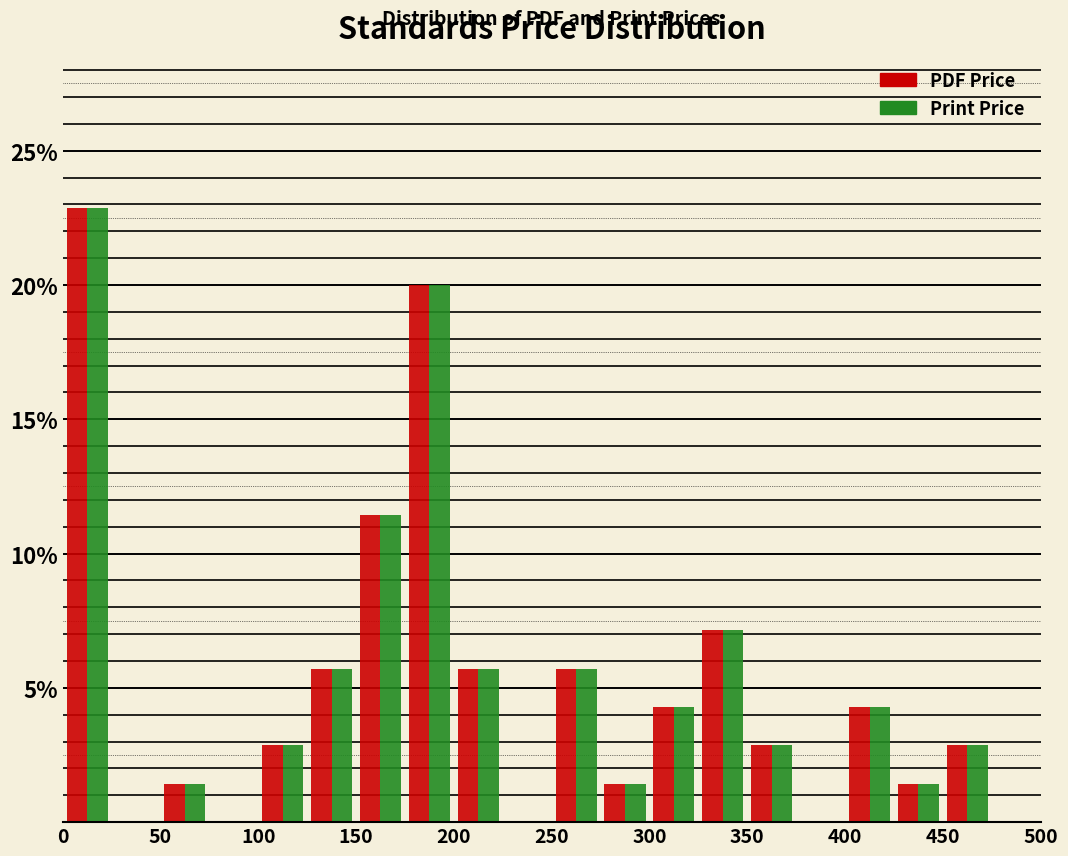

Reading left to right, list every range on the x-axis with the height of the bar of each series over it. The values are not printed on the chart, so give them approximately, as read against the axis.

0 to 25: PDF Price=23.0	Print Price=23.0
25 to 50: PDF Price=0	Print Price=0
50 to 75: PDF Price=1.5	Print Price=1.5
75 to 100: PDF Price=0	Print Price=0
100 to 125: PDF Price=3.0	Print Price=3.0
125 to 150: PDF Price=5.5	Print Price=5.5
150 to 175: PDF Price=11.5	Print Price=11.5
175 to 200: PDF Price=20.0	Print Price=20.0
200 to 225: PDF Price=5.5	Print Price=5.5
225 to 250: PDF Price=0	Print Price=0
250 to 275: PDF Price=5.5	Print Price=5.5
275 to 300: PDF Price=1.5	Print Price=1.5
300 to 325: PDF Price=4.5	Print Price=4.5
325 to 350: PDF Price=7.0	Print Price=7.0
350 to 375: PDF Price=3.0	Print Price=3.0
375 to 400: PDF Price=0	Print Price=0
400 to 425: PDF Price=4.5	Print Price=4.5
425 to 450: PDF Price=1.5	Print Price=1.5
450 to 475: PDF Price=3.0	Print Price=3.0
475 to 500: PDF Price=0	Print Price=0